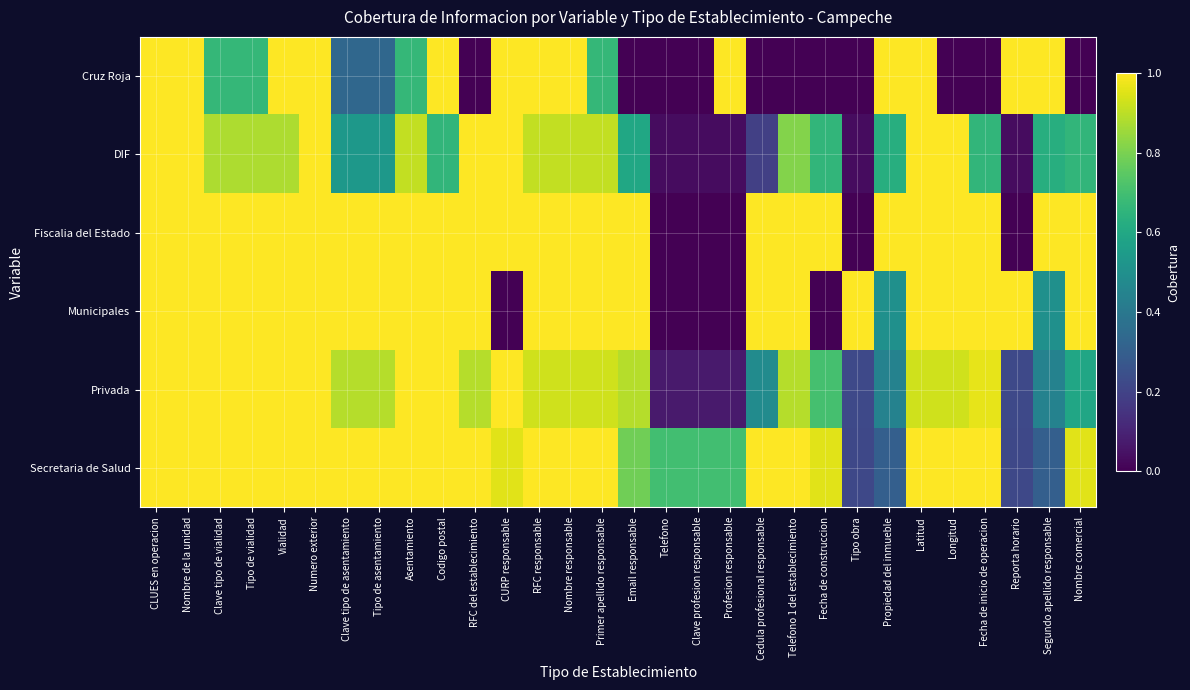

Reading right to left, list all the values displayed in this chart.

Cruz Roja: Nombre comercial=0.0	Segundo apellido responsable=1.0	Reporta horario=1.0	Fecha de inicio de operacion=0.0	Longitud=0.0	Latitud=1.0	Propiedad del inmueble=1.0	Tipo obra=0.0	Fecha de construccion=0.0	Telefono 1 del establecimiento=0.0	Cedula profesional responsable=0.0	Profesion responsable=1.0	Clave profesion responsable=0.0	Telefono=0.0	Email responsable=0.0	Primer apellido responsable=0.7	Nombre responsable=1.0	RFC responsable=1.0	CURP responsable=1.0	RFC del establecimiento=0.0	Codigo postal=1.0	Asentamiento=0.7	Tipo de asentamiento=0.3	Clave tipo de asentamiento=0.3	Numero exterior=1.0	Vialidad=1.0	Tipo de vialidad=0.7	Clave tipo de vialidad=0.7	Nombre de la unidad=1.0	CLUES en operacion=1.0
DIF: Nombre comercial=0.7	Segundo apellido responsable=0.6	Reporta horario=0.0	Fecha de inicio de operacion=0.7	Longitud=1.0	Latitud=1.0	Propiedad del inmueble=0.6	Tipo obra=0.0	Fecha de construccion=0.7	Telefono 1 del establecimiento=0.8	Cedula profesional responsable=0.2	Profesion responsable=0.0	Clave profesion responsable=0.0	Telefono=0.0	Email responsable=0.6	Primer apellido responsable=0.9	Nombre responsable=0.9	RFC responsable=0.9	CURP responsable=1.0	RFC del establecimiento=1.0	Codigo postal=0.7	Asentamiento=0.9	Tipo de asentamiento=0.5	Clave tipo de asentamiento=0.5	Numero exterior=1.0	Vialidad=0.9	Tipo de vialidad=0.9	Clave tipo de vialidad=0.9	Nombre de la unidad=1.0	CLUES en operacion=1.0
Fiscalia del Estado: Nombre comercial=1.0	Segundo apellido responsable=1.0	Reporta horario=0.0	Fecha de inicio de operacion=1.0	Longitud=1.0	Latitud=1.0	Propiedad del inmueble=1.0	Tipo obra=0.0	Fecha de construccion=1.0	Telefono 1 del establecimiento=1.0	Cedula profesional responsable=1.0	Profesion responsable=0.0	Clave profesion responsable=0.0	Telefono=0.0	Email responsable=1.0	Primer apellido responsable=1.0	Nombre responsable=1.0	RFC responsable=1.0	CURP responsable=1.0	RFC del establecimiento=1.0	Codigo postal=1.0	Asentamiento=1.0	Tipo de asentamiento=1.0	Clave tipo de asentamiento=1.0	Numero exterior=1.0	Vialidad=1.0	Tipo de vialidad=1.0	Clave tipo de vialidad=1.0	Nombre de la unidad=1.0	CLUES en operacion=1.0
Municipales: Nombre comercial=1.0	Segundo apellido responsable=0.5	Reporta horario=1.0	Fecha de inicio de operacion=1.0	Longitud=1.0	Latitud=1.0	Propiedad del inmueble=0.5	Tipo obra=1.0	Fecha de construccion=0.0	Telefono 1 del establecimiento=1.0	Cedula profesional responsable=1.0	Profesion responsable=0.0	Clave profesion responsable=0.0	Telefono=0.0	Email responsable=1.0	Primer apellido responsable=1.0	Nombre responsable=1.0	RFC responsable=1.0	CURP responsable=0.0	RFC del establecimiento=1.0	Codigo postal=1.0	Asentamiento=1.0	Tipo de asentamiento=1.0	Clave tipo de asentamiento=1.0	Numero exterior=1.0	Vialidad=1.0	Tipo de vialidad=1.0	Clave tipo de vialidad=1.0	Nombre de la unidad=1.0	CLUES en operacion=1.0
Privada: Nombre comercial=0.6	Segundo apellido responsable=0.4	Reporta horario=0.2	Fecha de inicio de operacion=1.0	Longitud=0.9	Latitud=0.9	Propiedad del inmueble=0.4	Tipo obra=0.2	Fecha de construccion=0.7	Telefono 1 del establecimiento=0.9	Cedula profesional responsable=0.5	Profesion responsable=0.1	Clave profesion responsable=0.1	Telefono=0.1	Email responsable=0.9	Primer apellido responsable=0.9	Nombre responsable=0.9	RFC responsable=0.9	CURP responsable=1.0	RFC del establecimiento=0.9	Codigo postal=1.0	Asentamiento=1.0	Tipo de asentamiento=0.9	Clave tipo de asentamiento=0.9	Numero exterior=1.0	Vialidad=1.0	Tipo de vialidad=1.0	Clave tipo de vialidad=1.0	Nombre de la unidad=1.0	CLUES en operacion=1.0
Secretaria de Salud: Nombre comercial=1.0	Segundo apellido responsable=0.3	Reporta horario=0.2	Fecha de inicio de operacion=1.0	Longitud=1.0	Latitud=1.0	Propiedad del inmueble=0.3	Tipo obra=0.2	Fecha de construccion=1.0	Telefono 1 del establecimiento=1.0	Cedula profesional responsable=1.0	Profesion responsable=0.7	Clave profesion responsable=0.7	Telefono=0.7	Email responsable=0.8	Primer apellido responsable=1.0	Nombre responsable=1.0	RFC responsable=1.0	CURP responsable=1.0	RFC del establecimiento=1.0	Codigo postal=1.0	Asentamiento=1.0	Tipo de asentamiento=1.0	Clave tipo de asentamiento=1.0	Numero exterior=1.0	Vialidad=1.0	Tipo de vialidad=1.0	Clave tipo de vialidad=1.0	Nombre de la unidad=1.0	CLUES en operacion=1.0